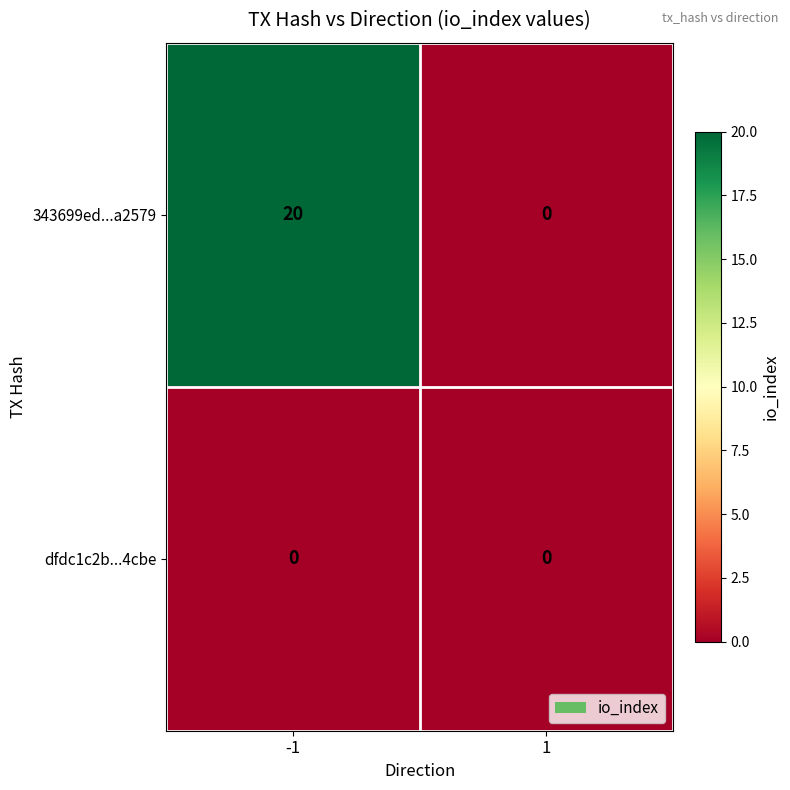

Which series has the largest total across all categories?

343699ed...a2579